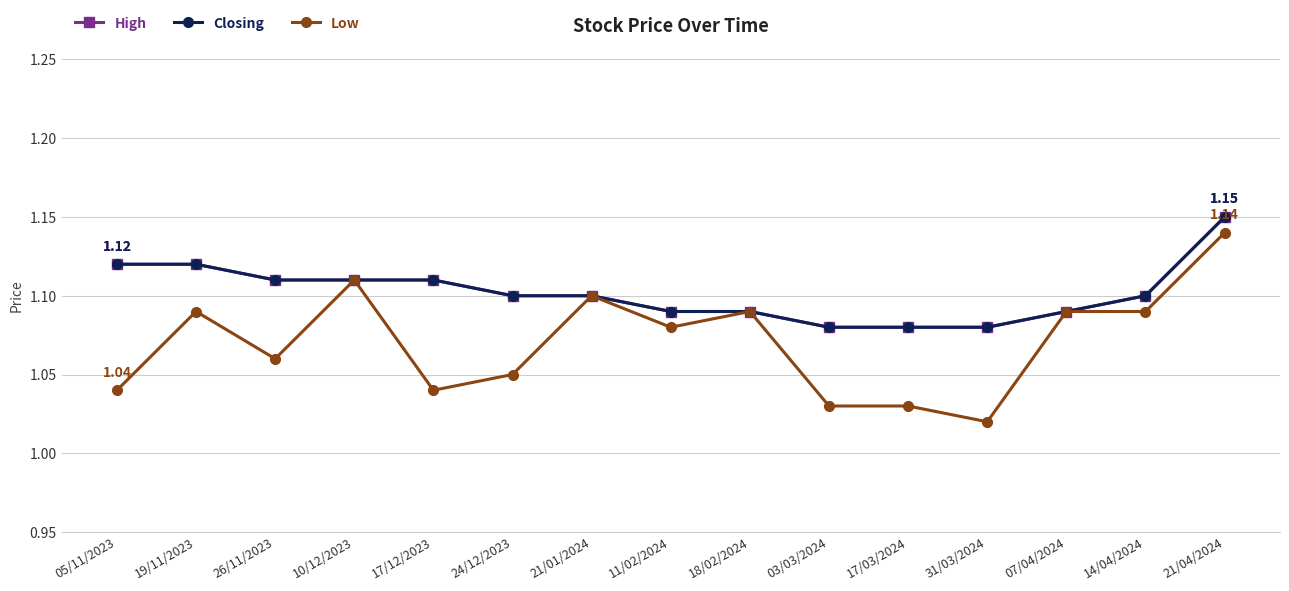

Which series has the largest range (max minus min)?

Low